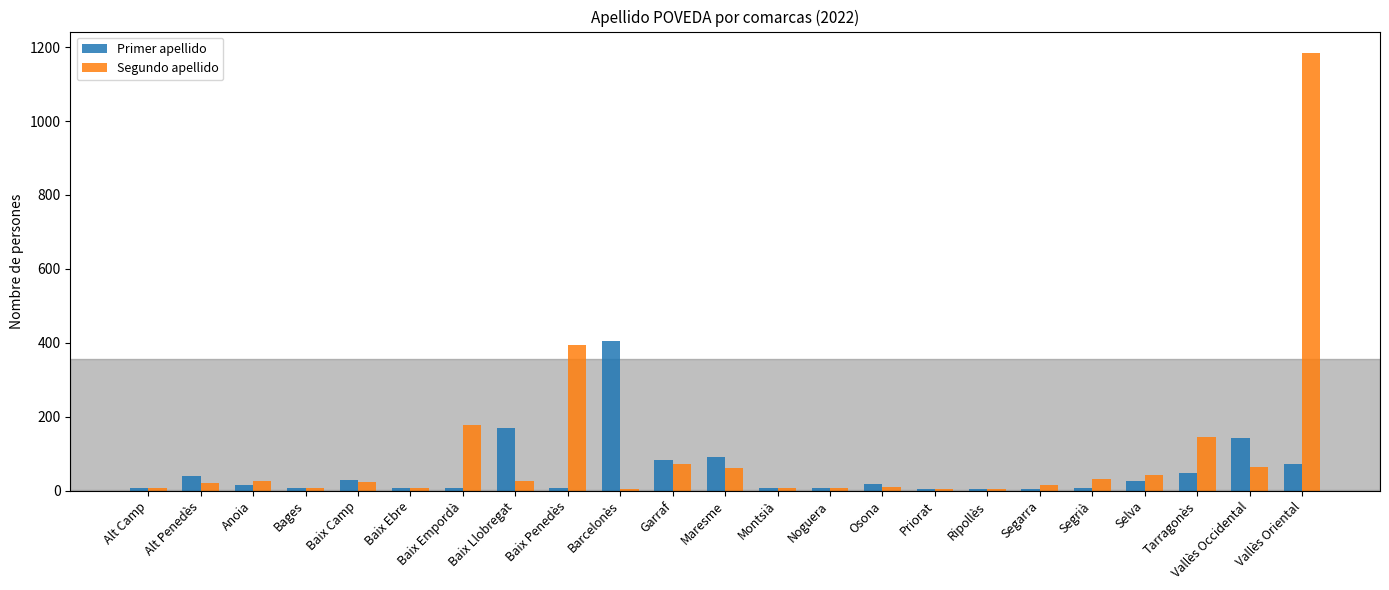

What is the sum of the Primer apellido values at Maresme and Vallès Occidental?

233